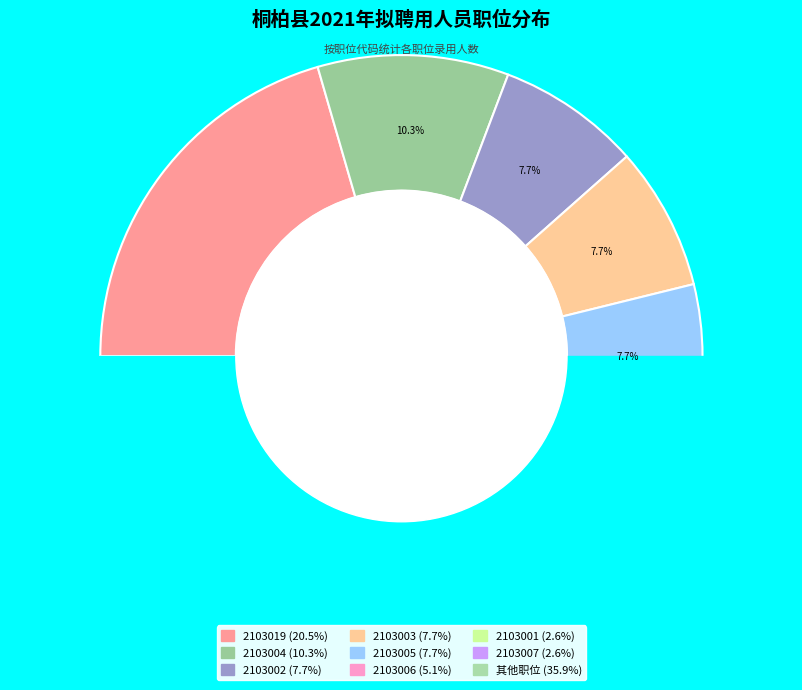

What is the ratio of the value at 2103003 to the value at 2103007?

3.0